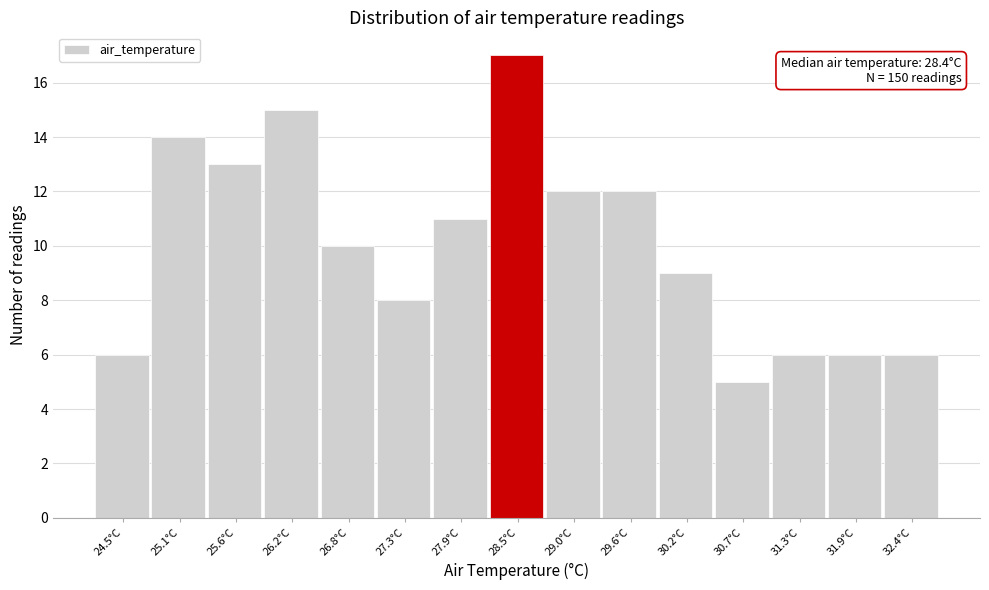

Reading left to right, what are all the values shown in this chart?

6	14	13	15	10	8	11	17	12	12	9	5	6	6	6